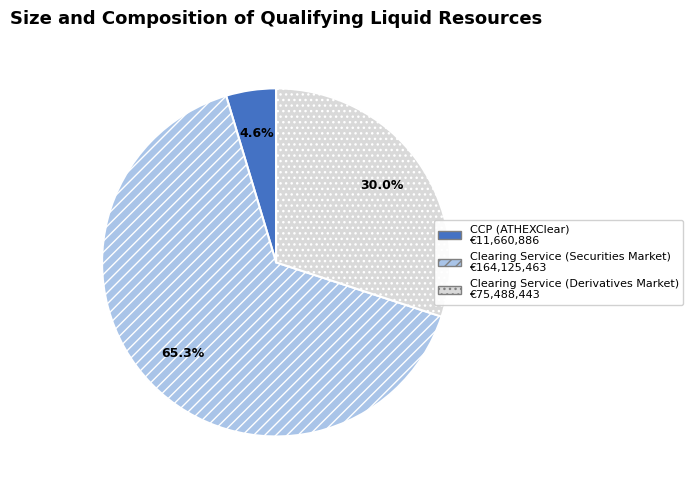

The Clearing Service (Securities Market) slice represents 65% of the pie. True or false?

True